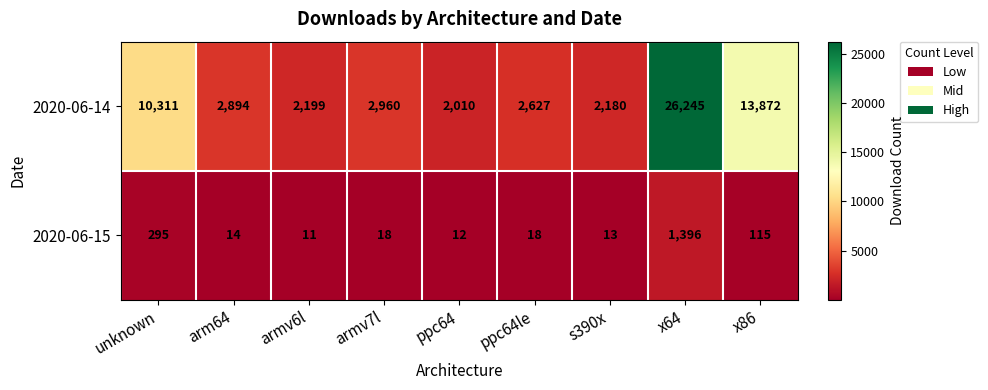

Which series changed the most between arm64 and x64?

2020-06-14